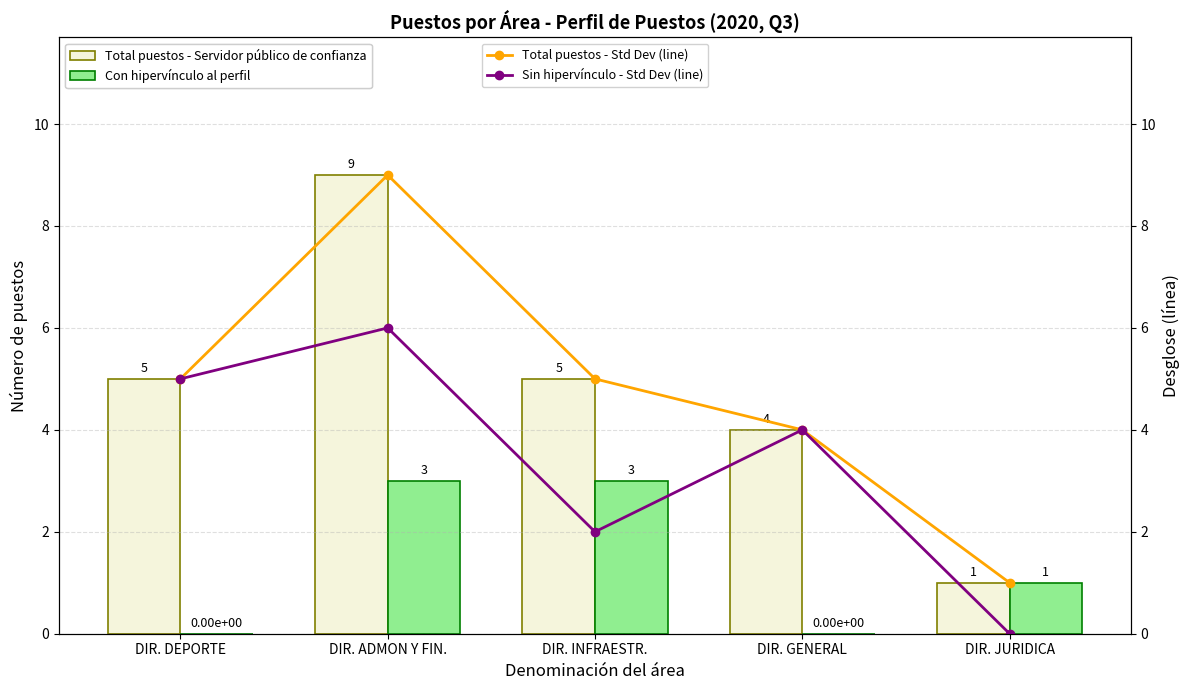

At DIR. ADMON Y FIN., list the series in order from smallest to largest.

Con hipervínculo al perfil, Sin hipervínculo - Std Dev (line), Total puestos - Servidor público de confianza, Total puestos - Std Dev (line)